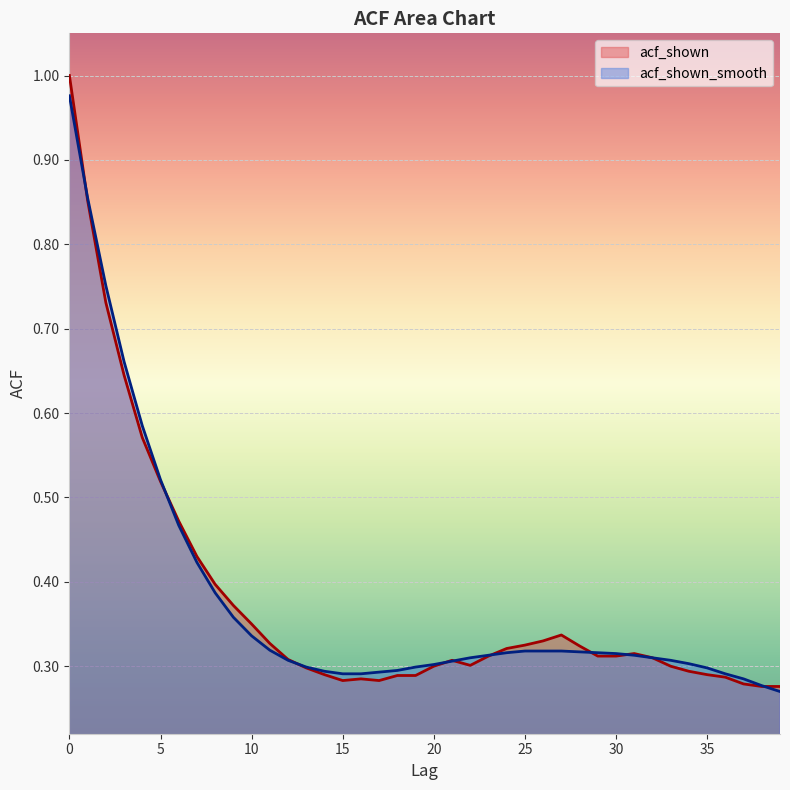

Between 3 and 23, which series saw the biggest shift?

acf_shown_smooth